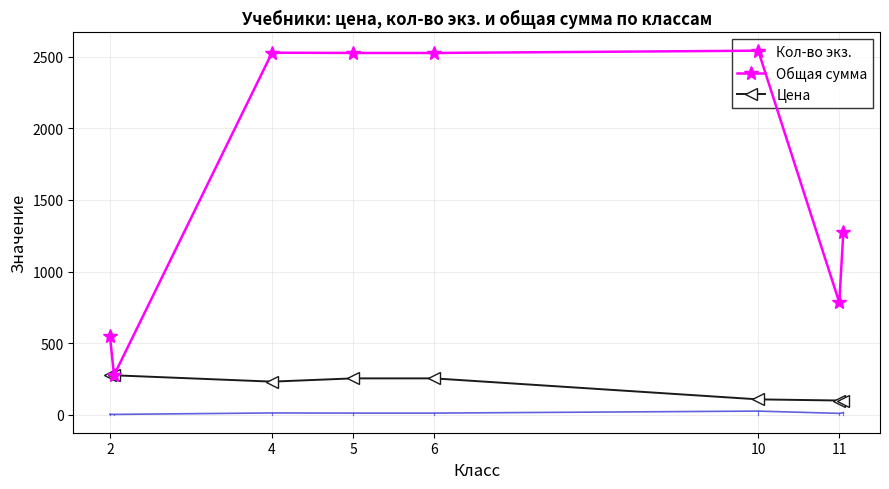

Rank the series by their maximum value, from lowest to highest.

Кол-во экз., Цена, Общая сумма